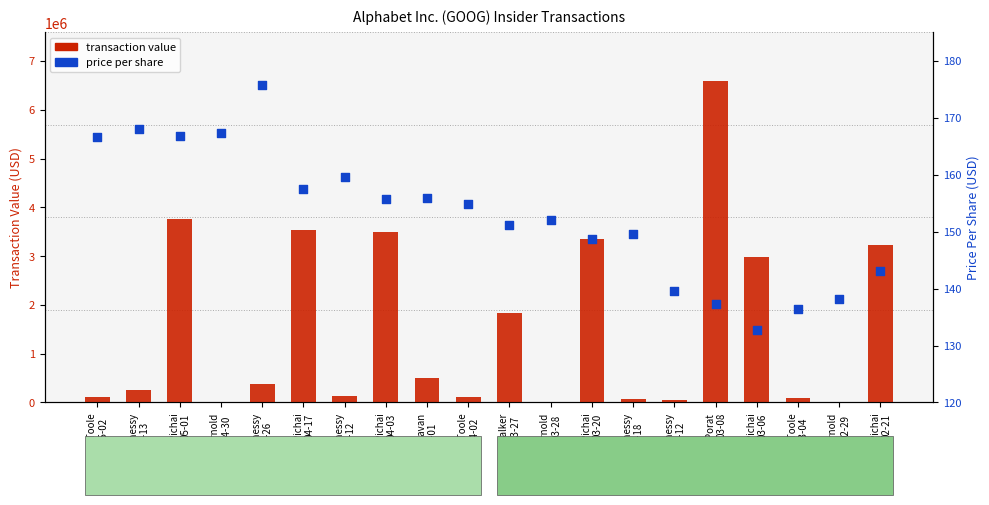

Which series has the widest spread of Y values?

transaction value